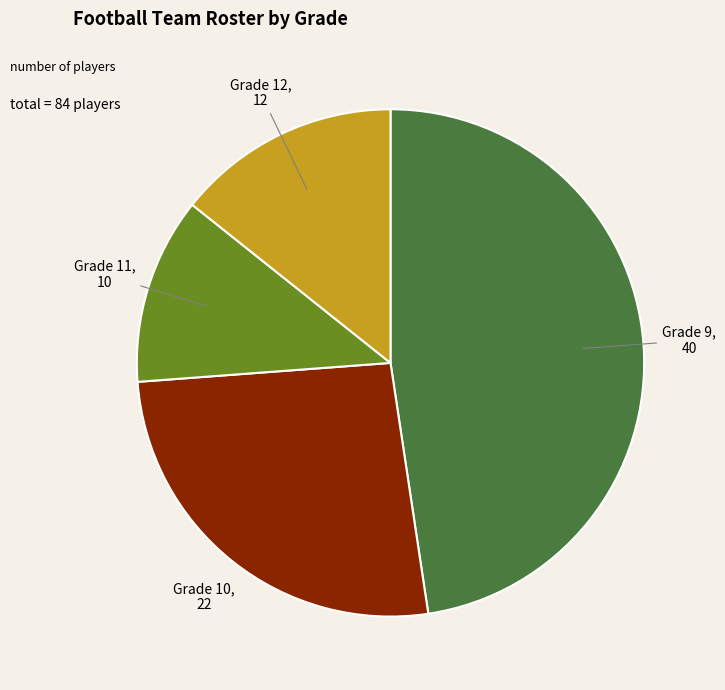

Does any single category account for the majority?

No